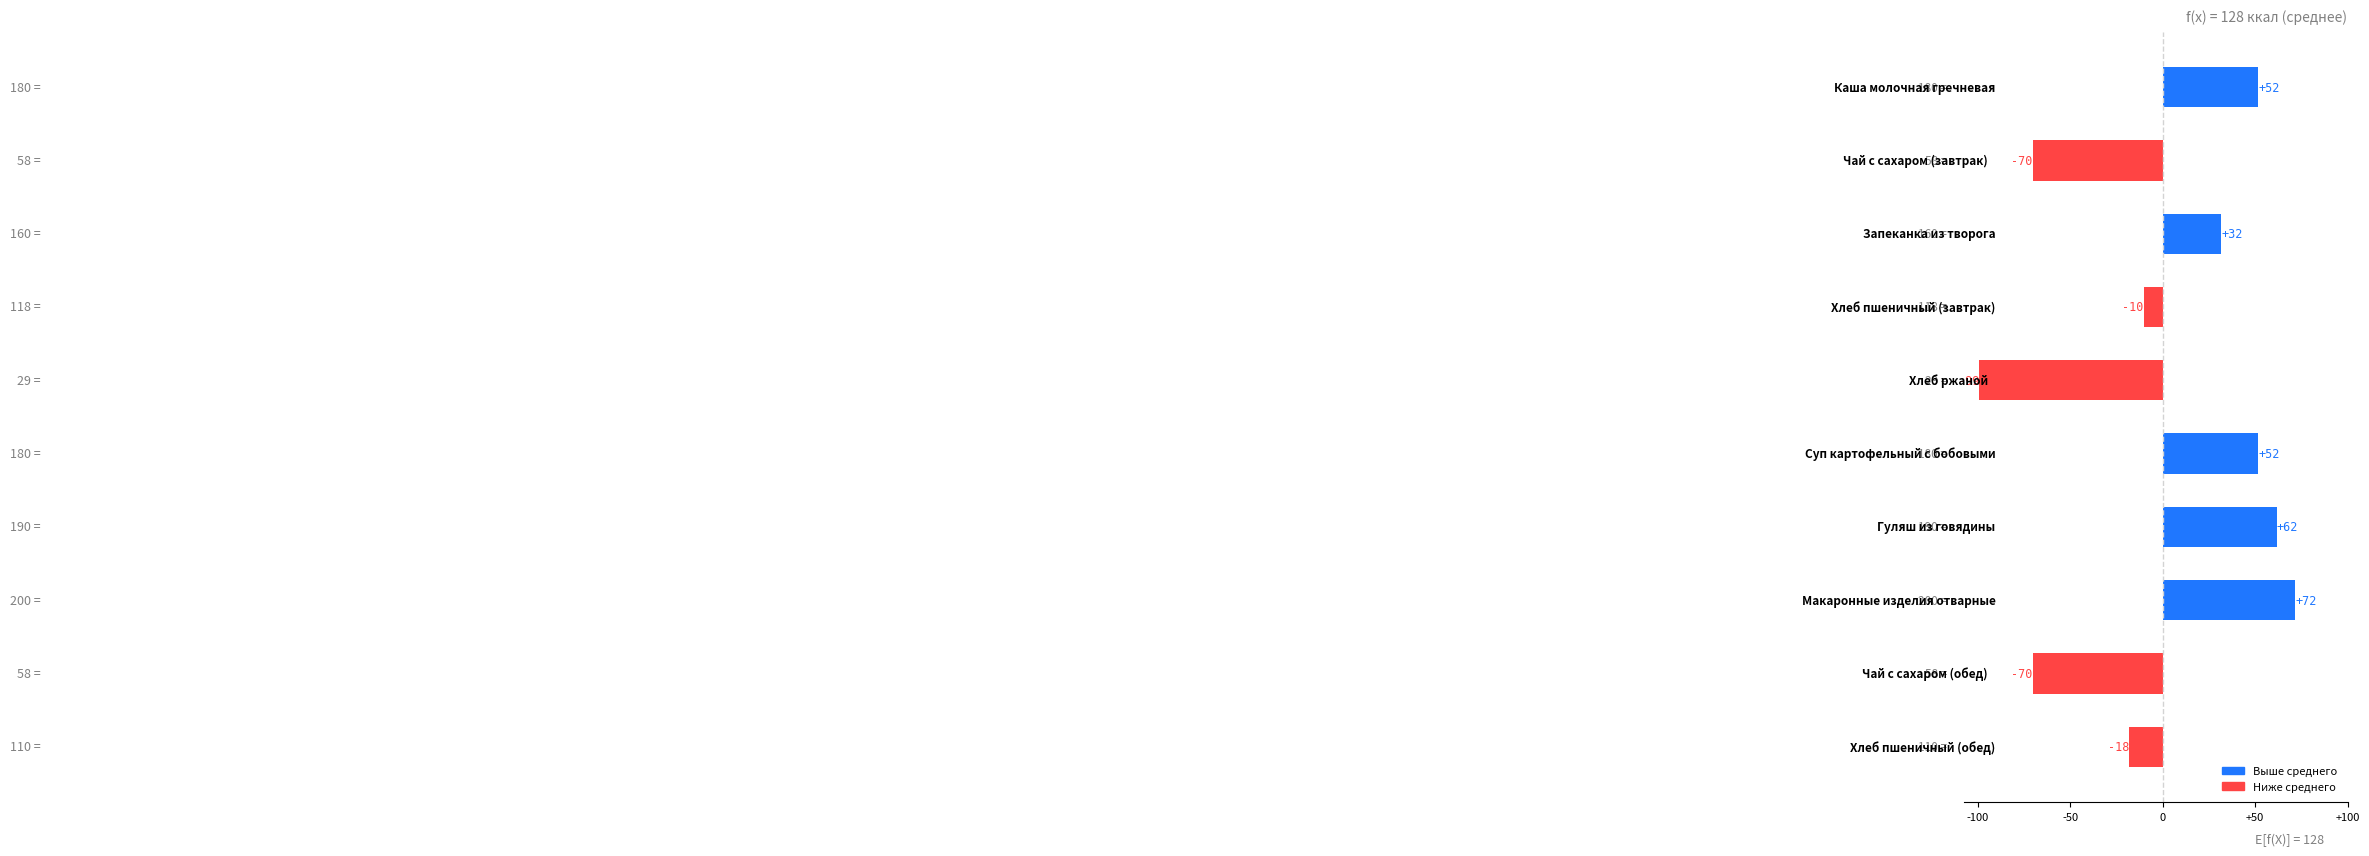

How many categories are shown in the chart?

10